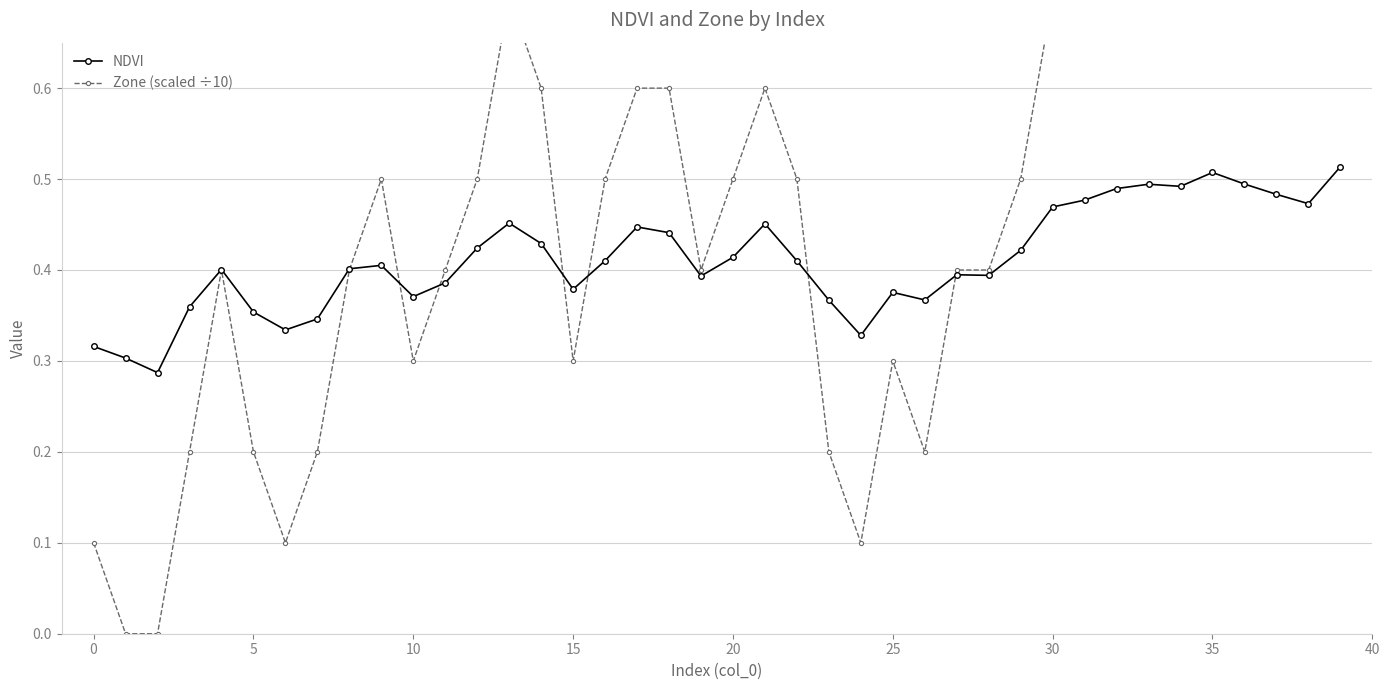

True or false: NDVI has more than 2 points higher than both neighbors.

True